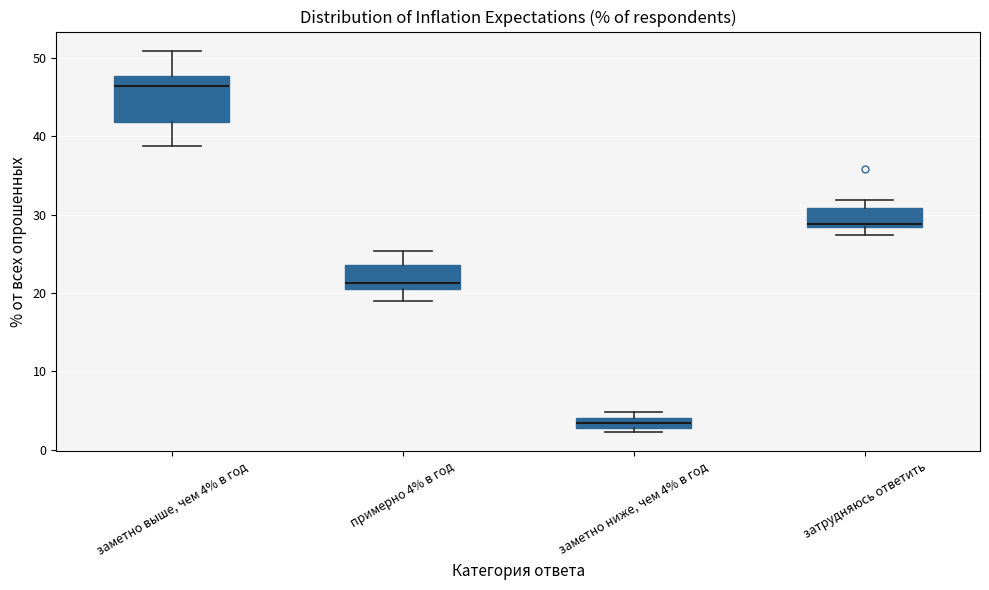

Which box's median line is the lowest?

заметно ниже, чем 4% в год